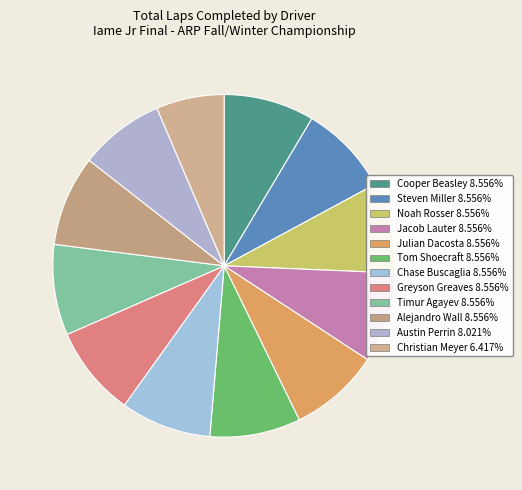

Count the number of slices in the pie.

12